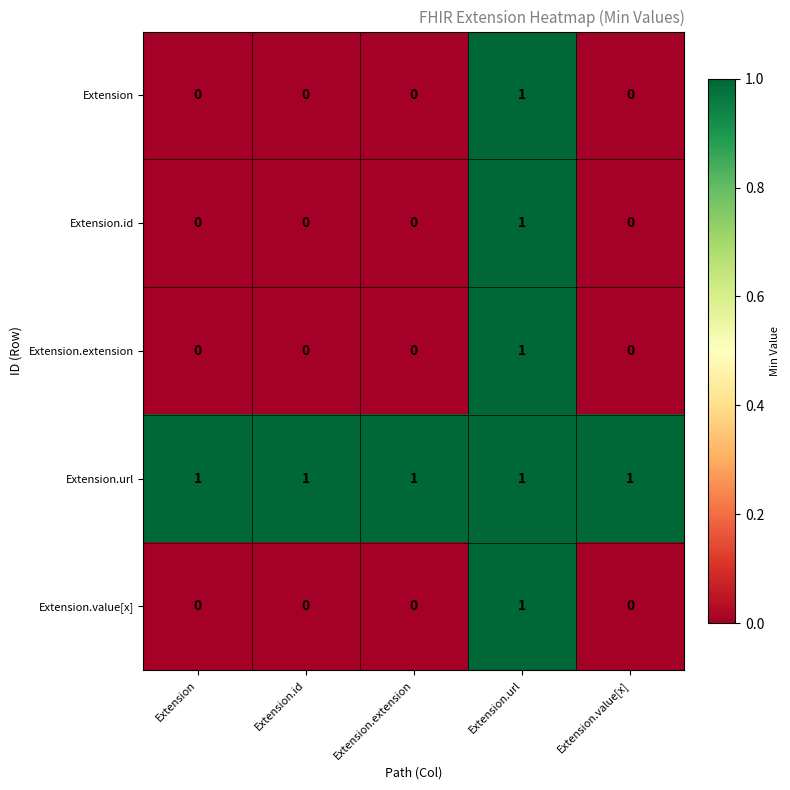

Count the Extension values in the range 0 to 1.

5